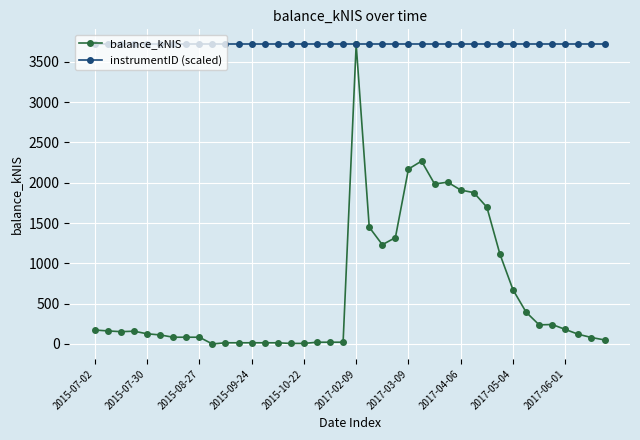

At how many categories does at least one series exceed 3616?

40